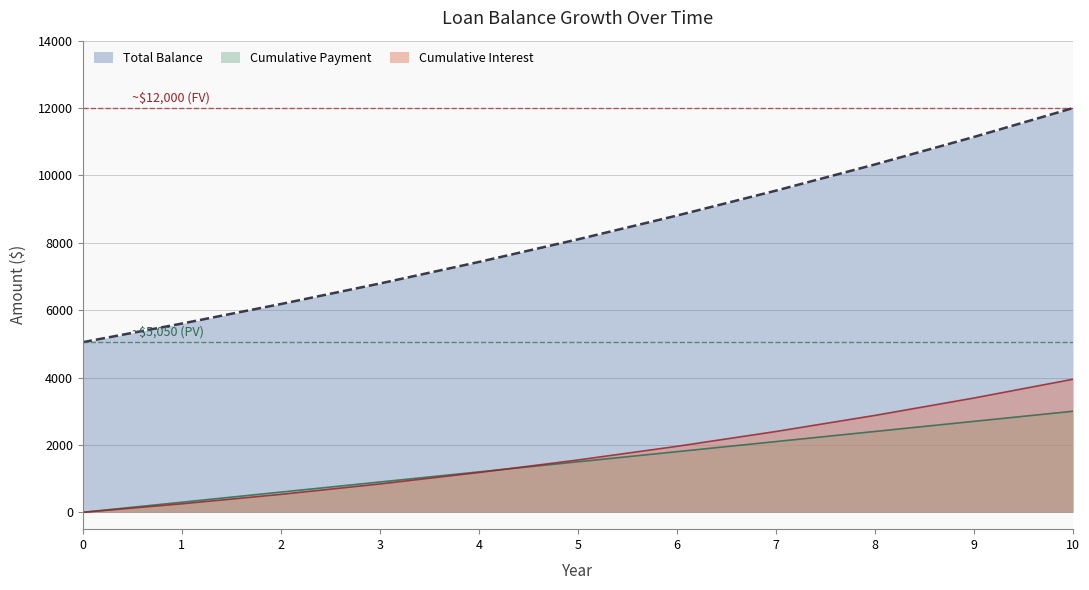

What is the lowest value of the Total Balance series?

5050.4